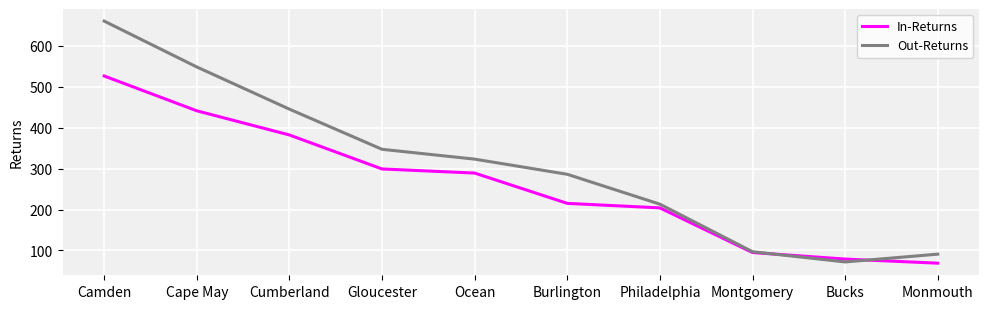

At which label is In-Returns closest to 297?

Gloucester